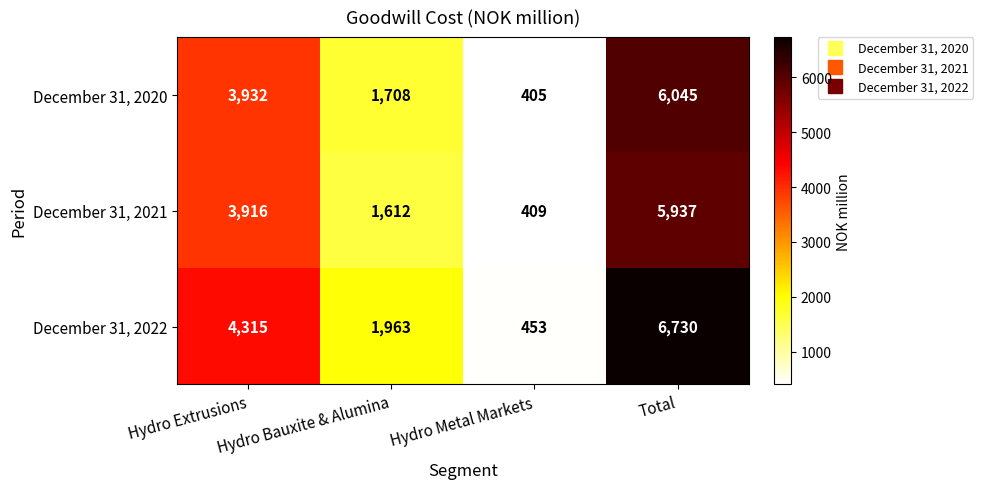

What is the approximate value of December 31, 2022 at Hydro Extrusions?

4315